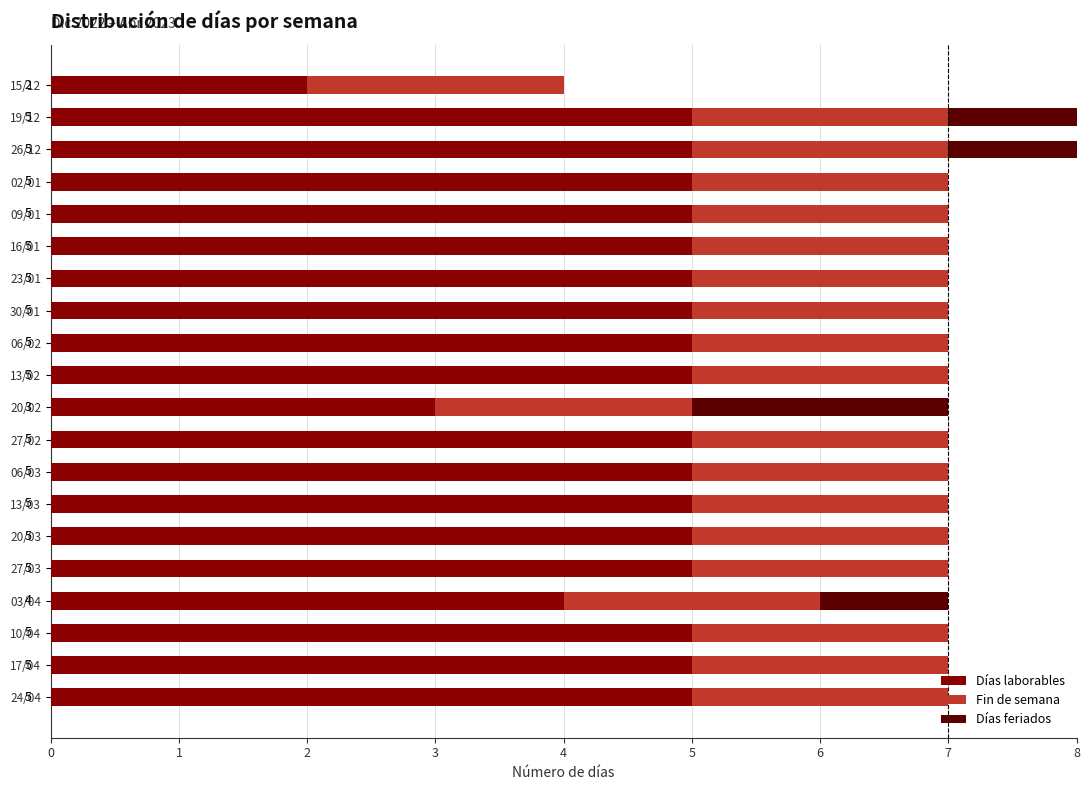

Is it true that Días laborables equals 5 at 09/01?

True